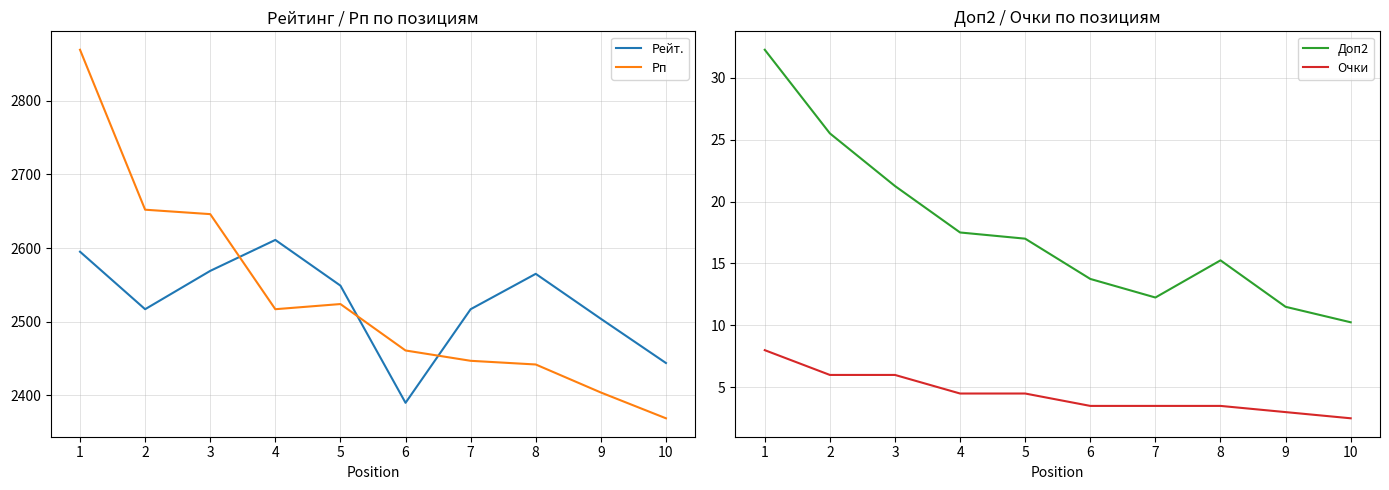

At how many categories does at least one series exceed 880?

10